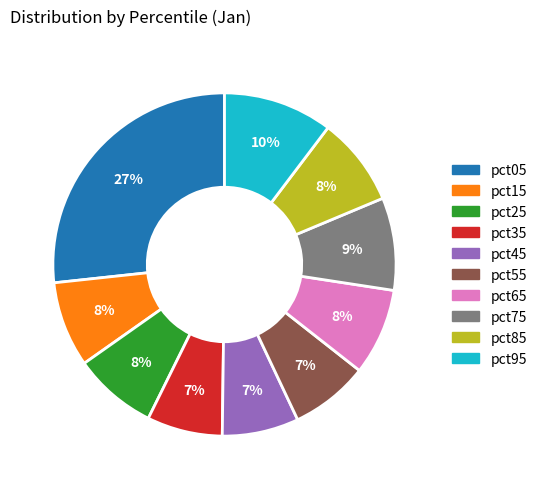

Count the number of slices in the pie.

10